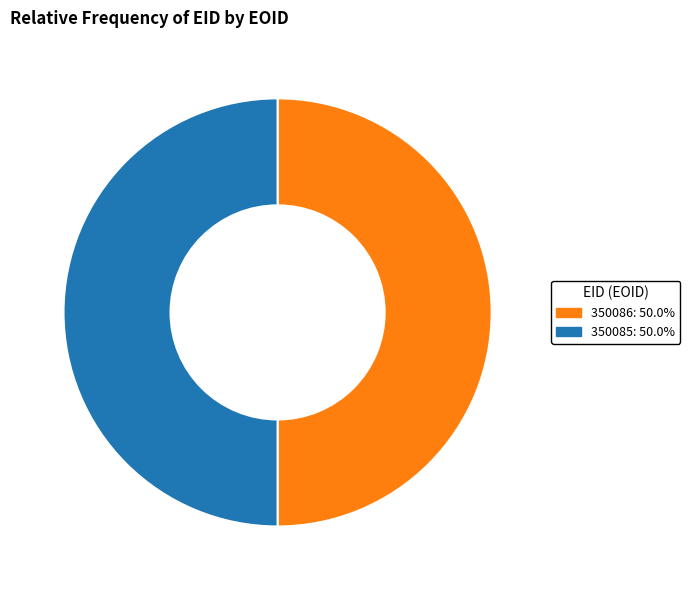

Combined, do 350086 and 350085 account for over 50%?

Yes